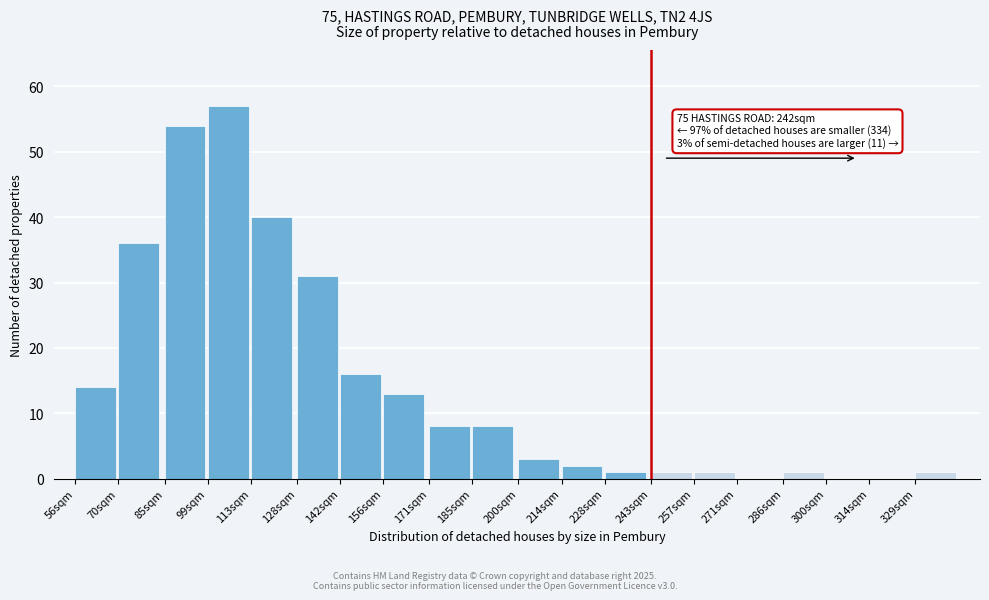

Reading left to right, transcribe all the data shown in this chart.

56sqm=14	70sqm=36	85sqm=54	99sqm=57	113sqm=40	128sqm=31	142sqm=16	156sqm=13	171sqm=8	185sqm=8	200sqm=3	214sqm=2	228sqm=1	243sqm=1	257sqm=1	271sqm=0	286sqm=1	300sqm=0	314sqm=0	329sqm=1